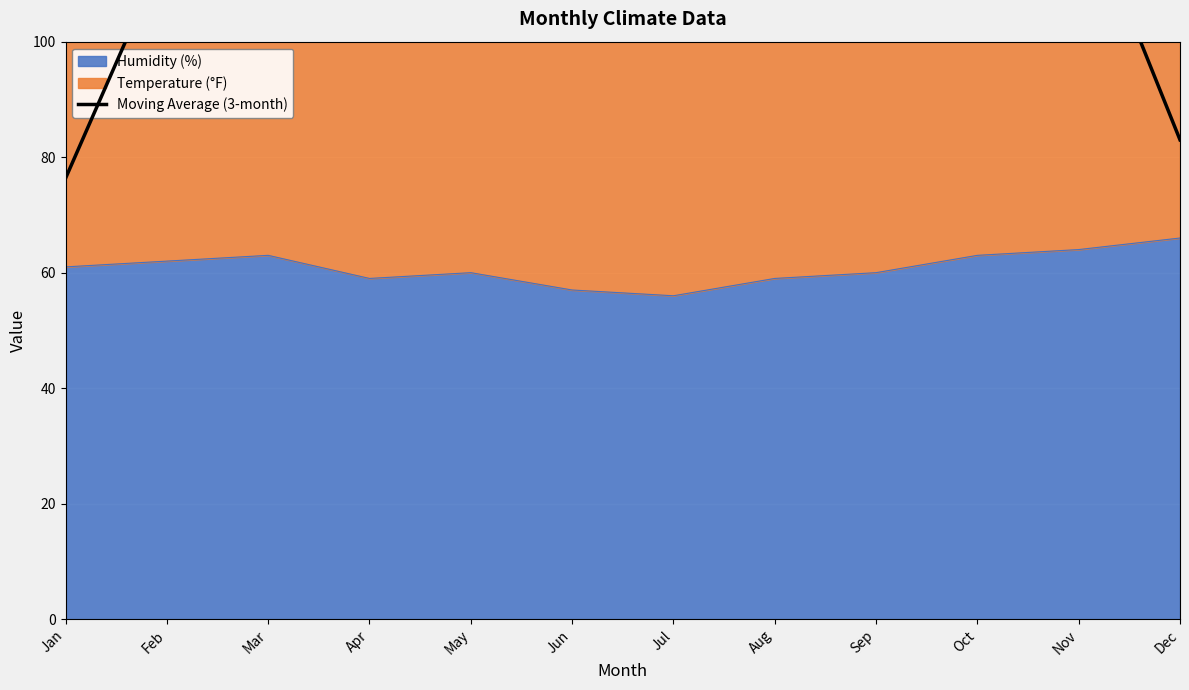

What is the change in value from Feb to Aug?

+19.7